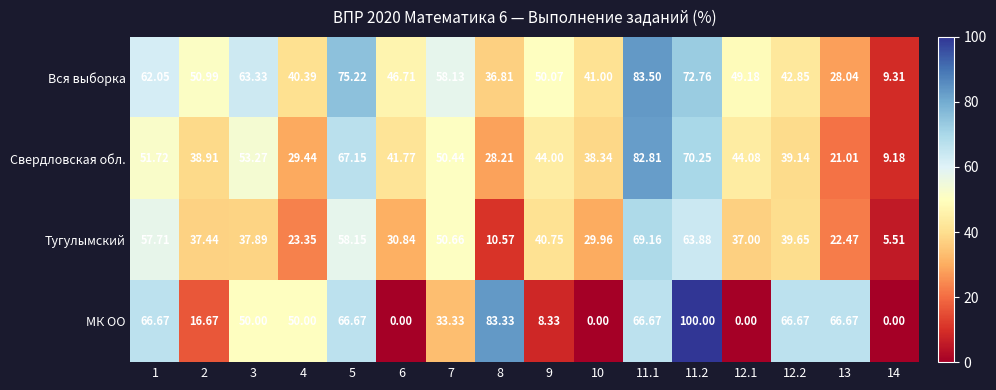

Count the number of data series in this chart.

4